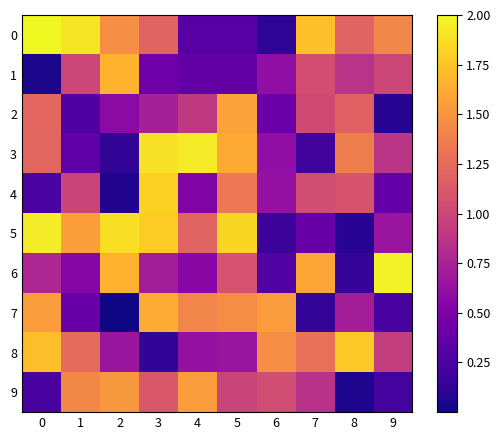

What is the spread (max minus min) of values at 8?

1.7